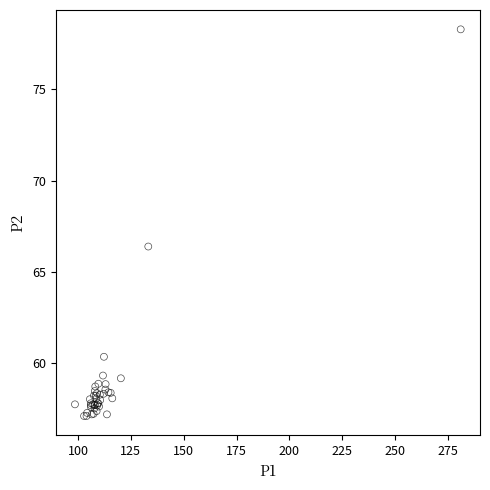

What Y value in the scatter plot is closest to 67?

66.4